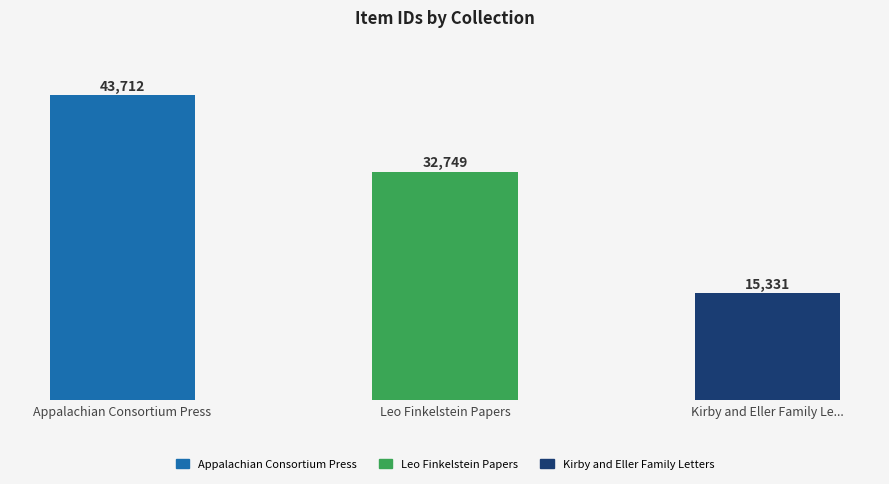

Read the value at Appalachian Consortium Press, to the nearest 10.

43710